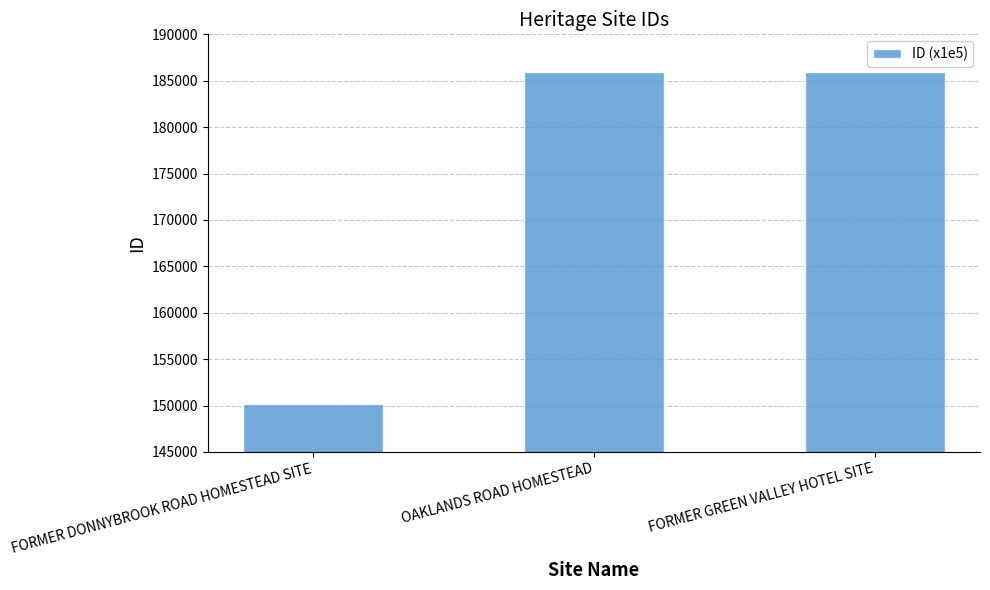

Which has a higher value, FORMER GREEN VALLEY HOTEL SITE or FORMER DONNYBROOK ROAD HOMESTEAD SITE?

FORMER GREEN VALLEY HOTEL SITE